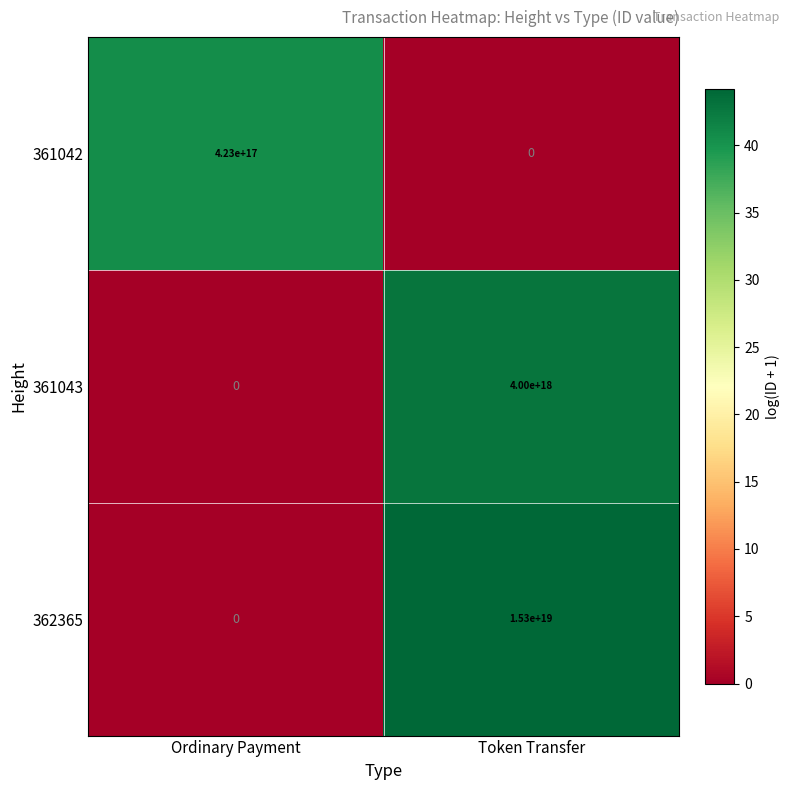

Rank the series at Token Transfer from highest to lowest value.

362365, 361043, 361042